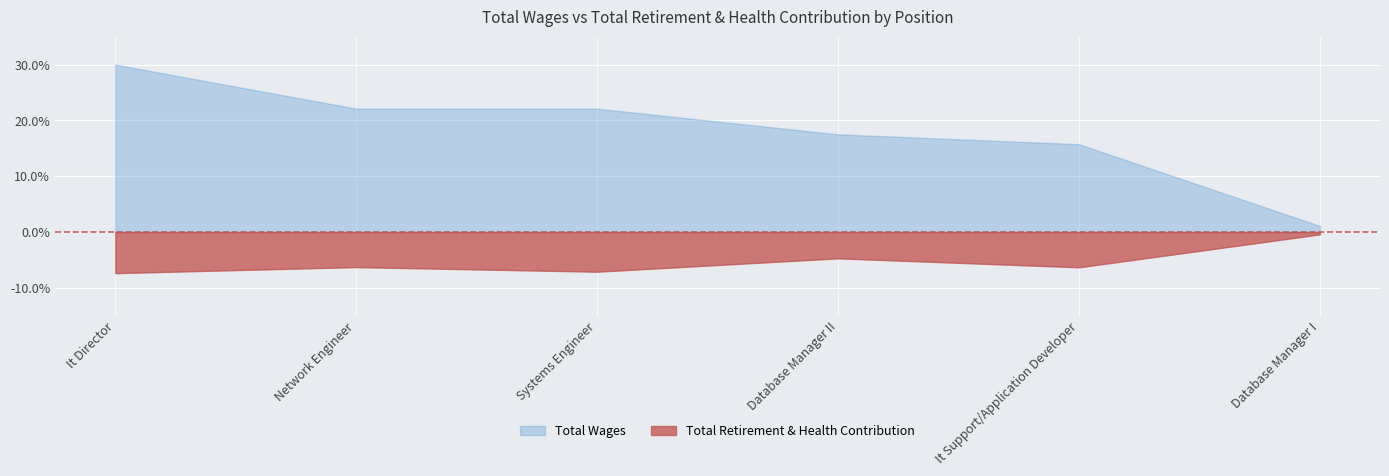

Is the value of Total Retirement & Health Contribution at It Director greater than the value of Total Wages at Database Manager I?

No